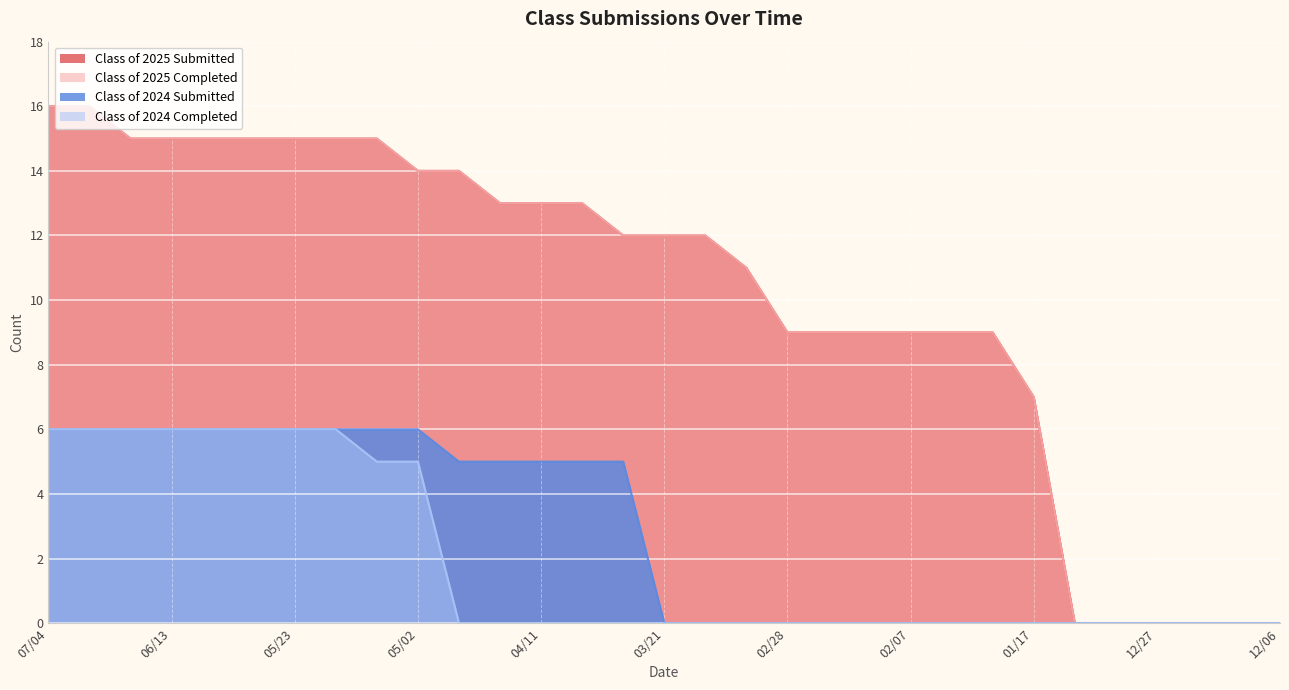

Rank the series by their maximum value, from highest to lowest.

Class of 2025 Submitted, Class of 2025 Completed, Class of 2024 Submitted, Class of 2024 Completed